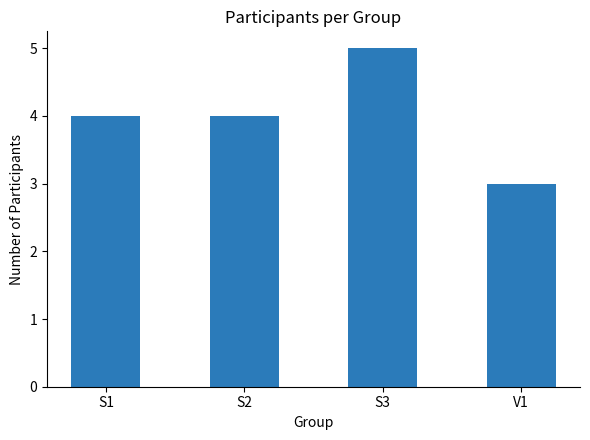

Which has a higher value, V1 or S1?

S1